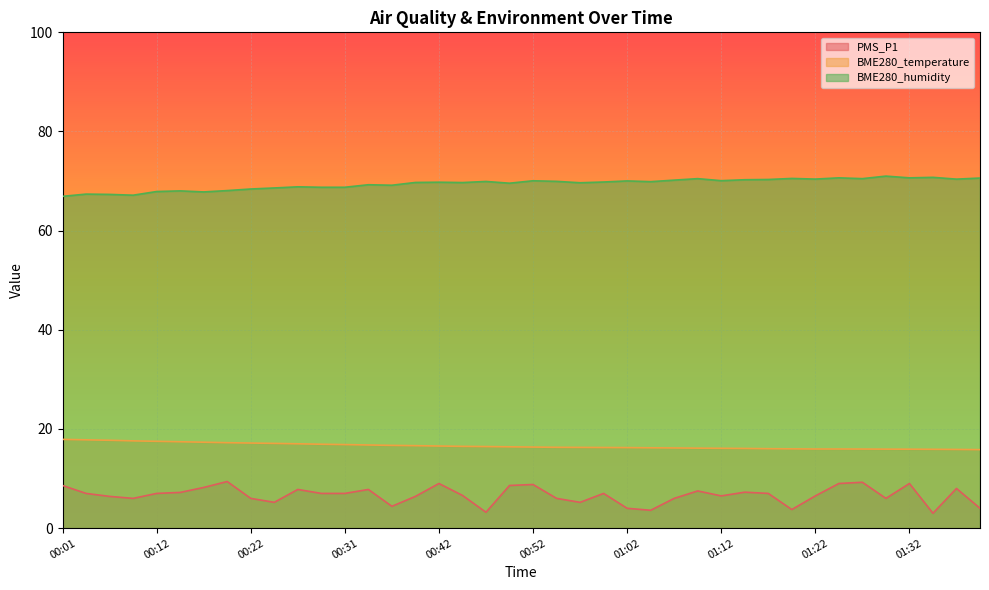

What is the sum of all BME280_humidity values?

2777.2